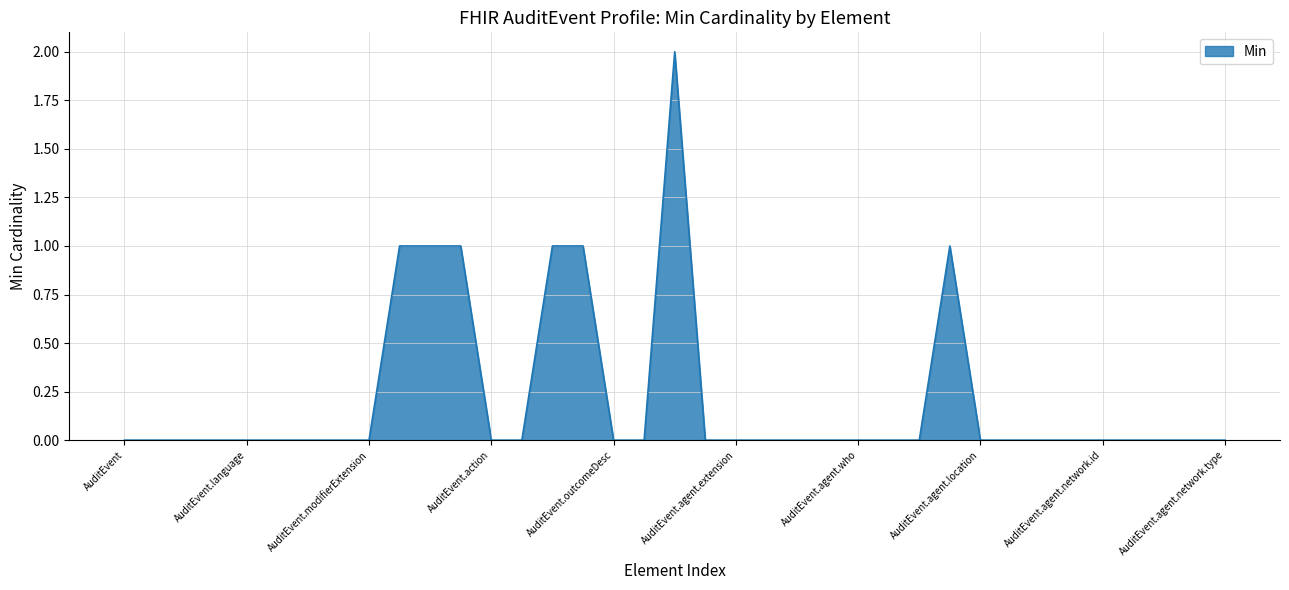

Reading right to left, what are all the values shown in this chart?

AuditEvent.agent.network.type=0	AuditEvent.agent.network.address=0	AuditEvent.agent.network.modifierExtension=0	AuditEvent.agent.network.extension=0	AuditEvent.agent.network.id=0	AuditEvent.agent.network=0	AuditEvent.agent.media=0	AuditEvent.agent.policy=0	AuditEvent.agent.location=0	AuditEvent.agent.requestor=1	AuditEvent.agent.name=0	AuditEvent.agent.altId=0	AuditEvent.agent.who=0	AuditEvent.agent.role=0	AuditEvent.agent.type=0	AuditEvent.agent.modifierExtension=0	AuditEvent.agent.extension=0	AuditEvent.agent.id=0	AuditEvent.agent=2	AuditEvent.purposeOfEvent=0	AuditEvent.outcomeDesc=0	AuditEvent.outcome=1	AuditEvent.recorded=1	AuditEvent.period=0	AuditEvent.action=0	AuditEvent.subtype:anyUpdate=1	AuditEvent.subtype=1	AuditEvent.type=1	AuditEvent.modifierExtension=0	AuditEvent.extension=0	AuditEvent.contained=0	AuditEvent.text=0	AuditEvent.language=0	AuditEvent.implicitRules=0	AuditEvent.meta=0	AuditEvent.id=0	AuditEvent=0